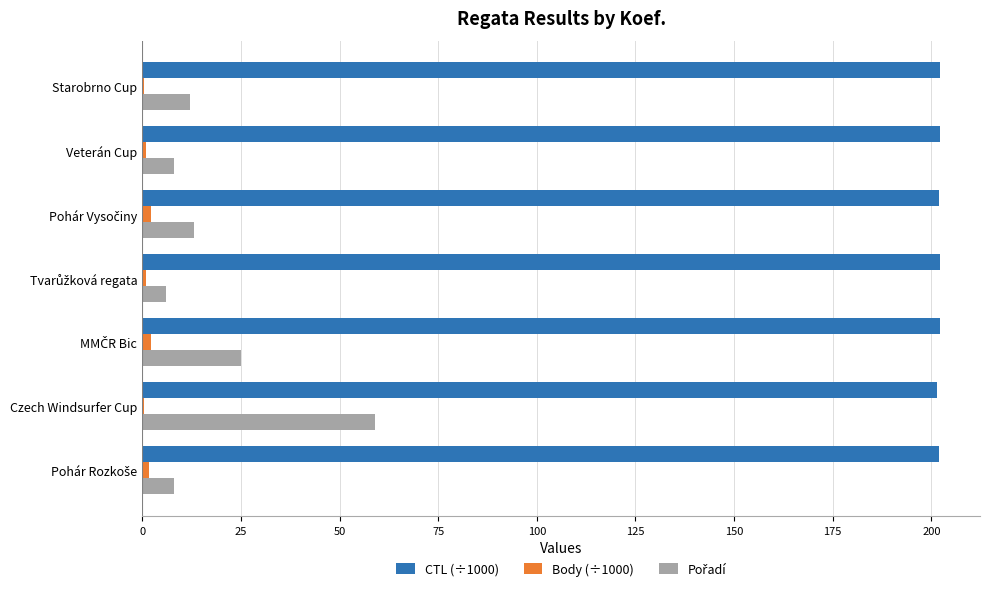

What is the greatest value displayed?

202.2